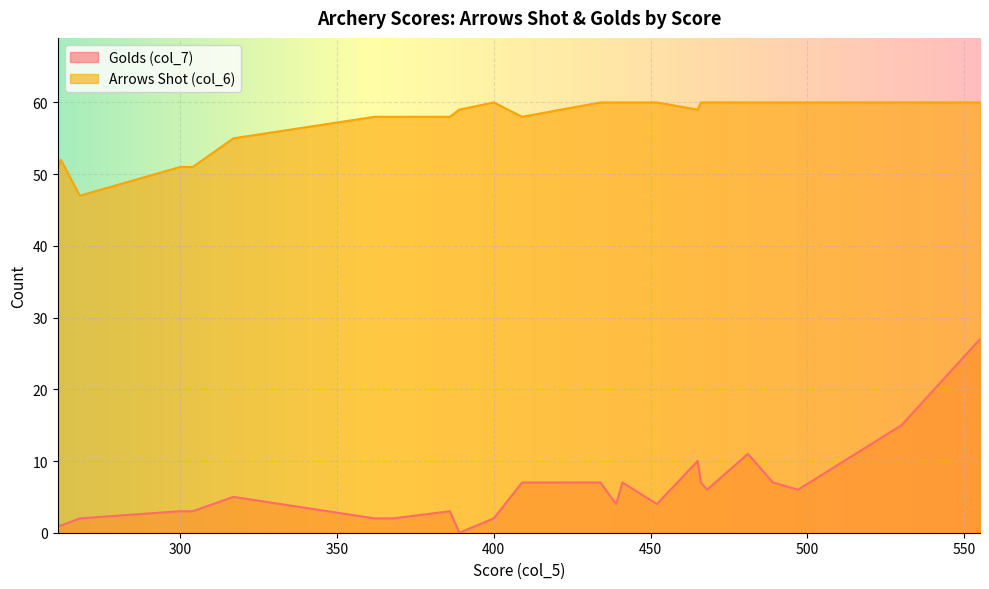

The value of Golds (col_7) at 268 is 1. True or false?

False